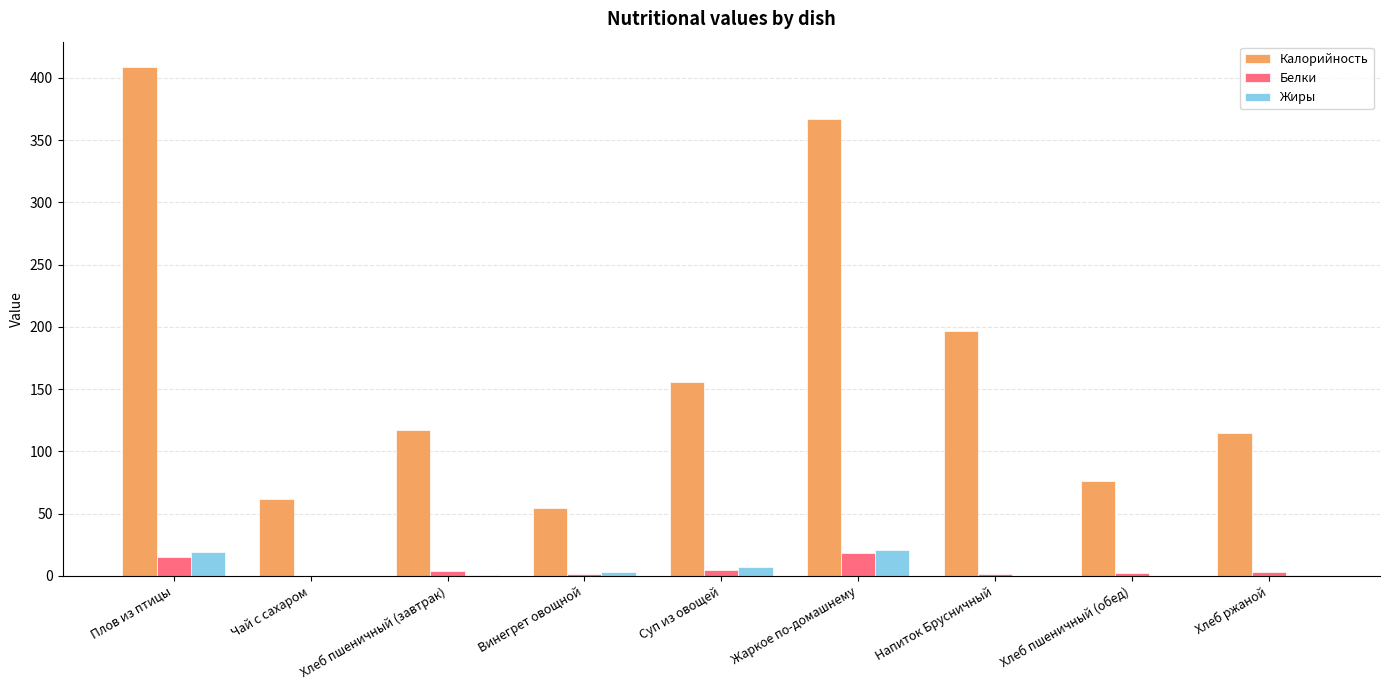

How many groups of bars are there?

9